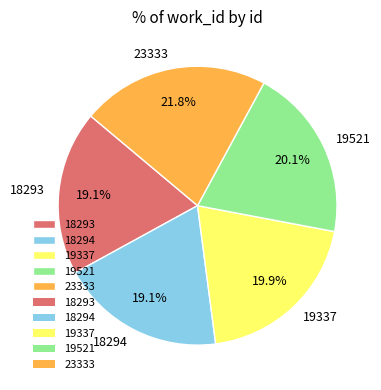

Count the number of slices in the pie.

5